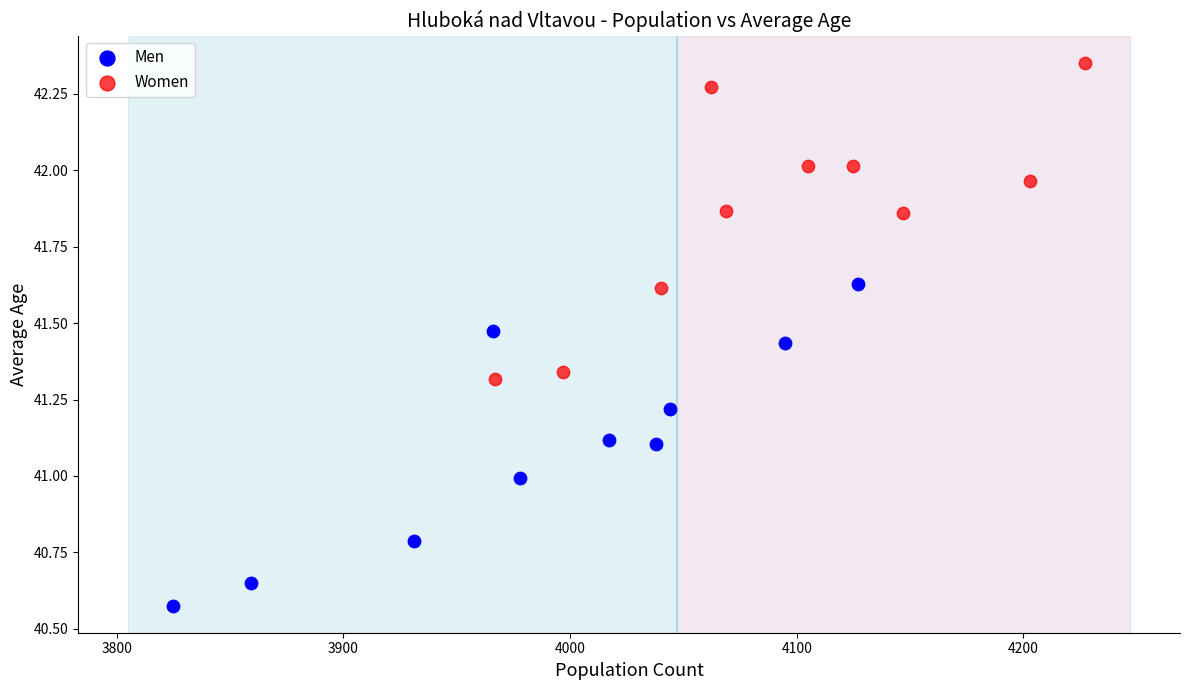

Which series reaches the maximum Y coordinate?

Women